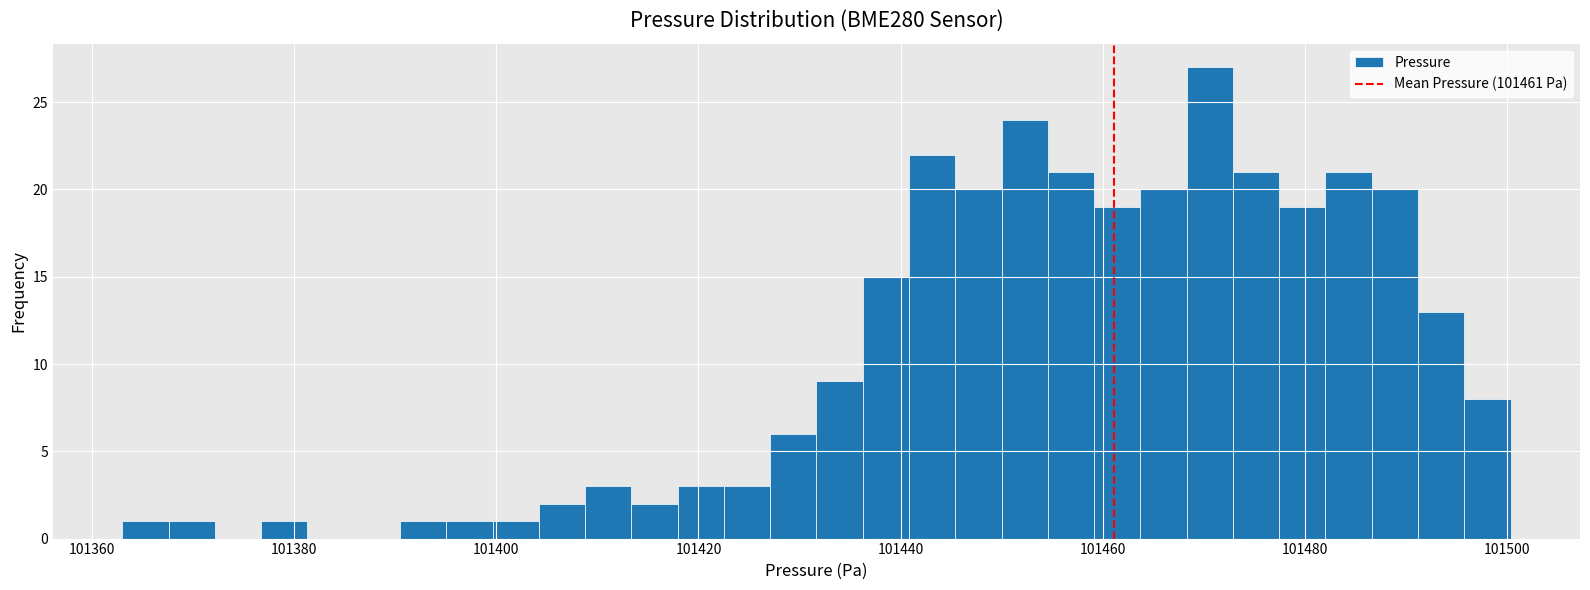

Read against the x-axis, roughly where is the centre of the tallest bar?

101470